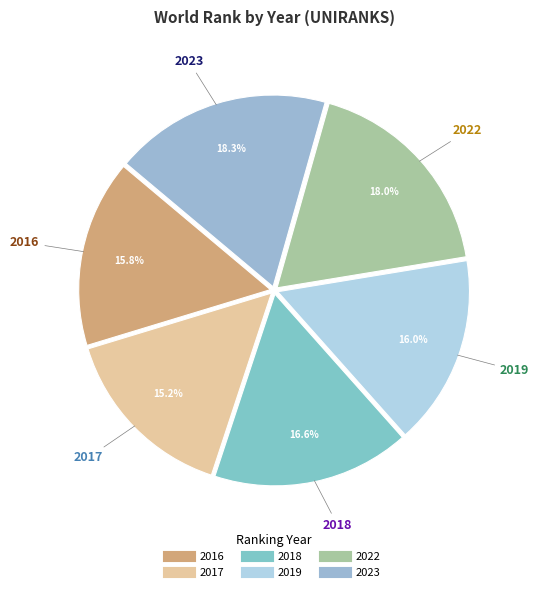

Does 2022 represent more than half of the total?

No